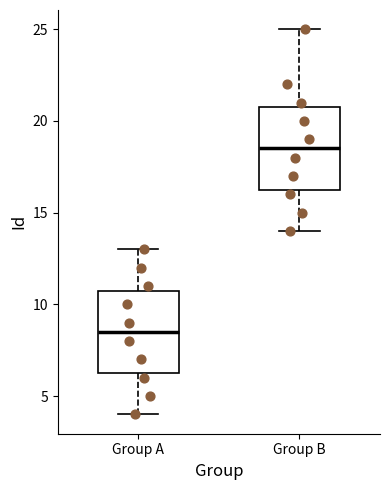

Which box has the highest median line?

Group B